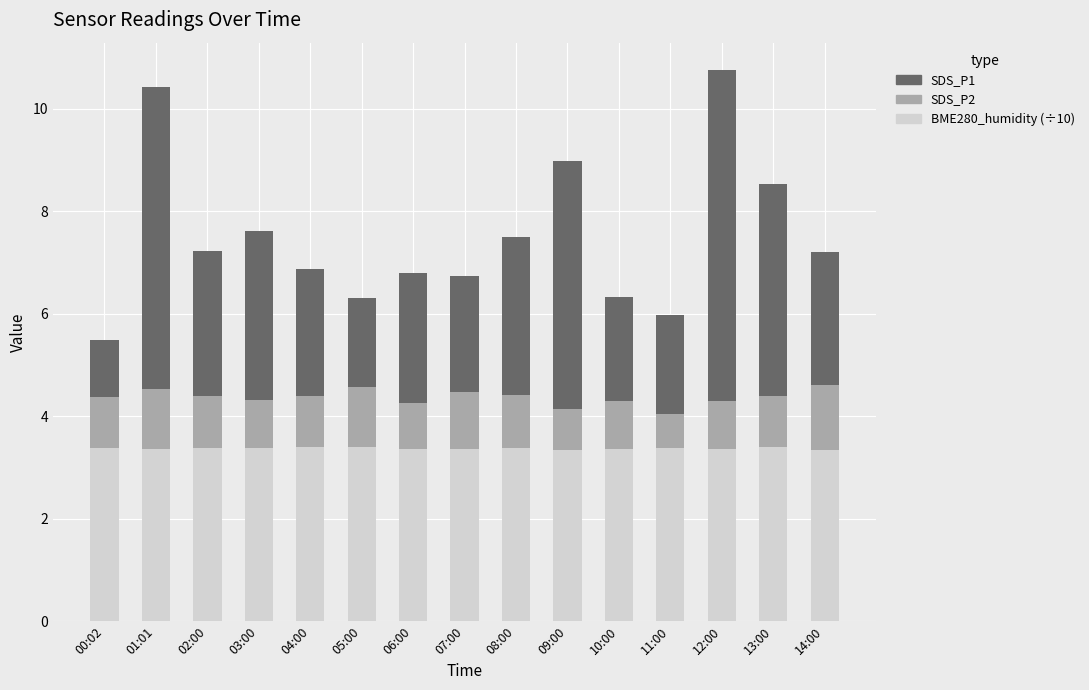

What value does the BME280_humidity (÷10) series have at 13:00?

3.4